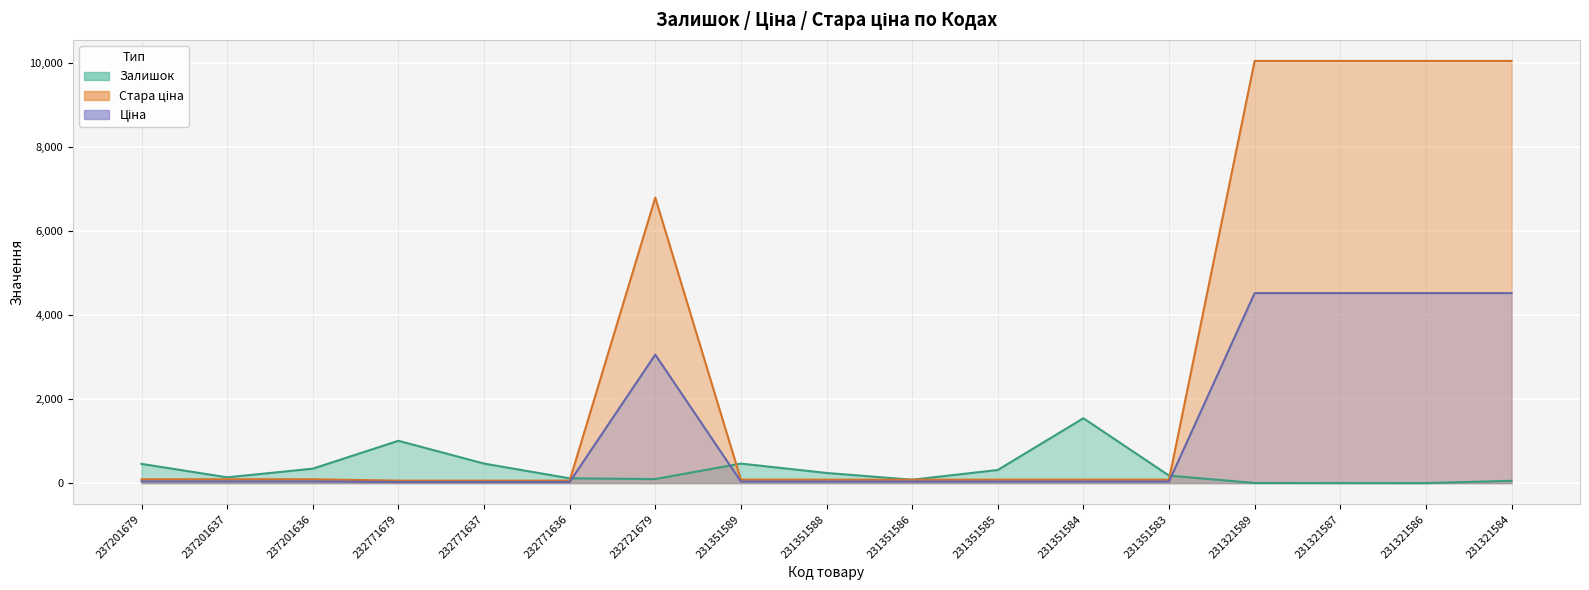

List the series in order of their overall mean, lowest first.

Залишок, Ціна, Стара ціна